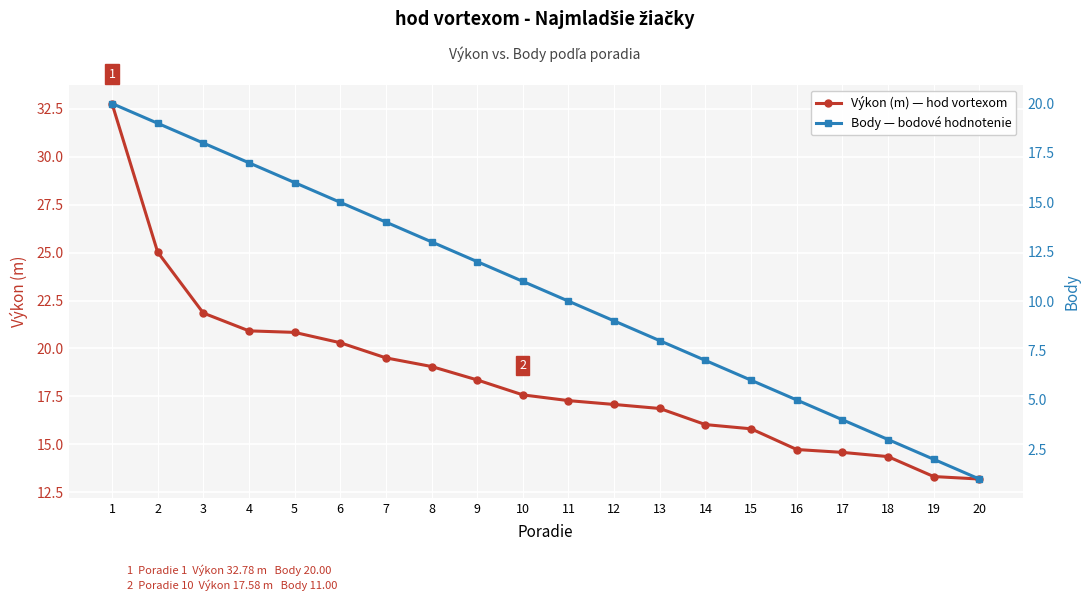

List the series in order of their overall mean, lowest first.

Body — bodové hodnotenie, Výkon (m) — hod vortexom